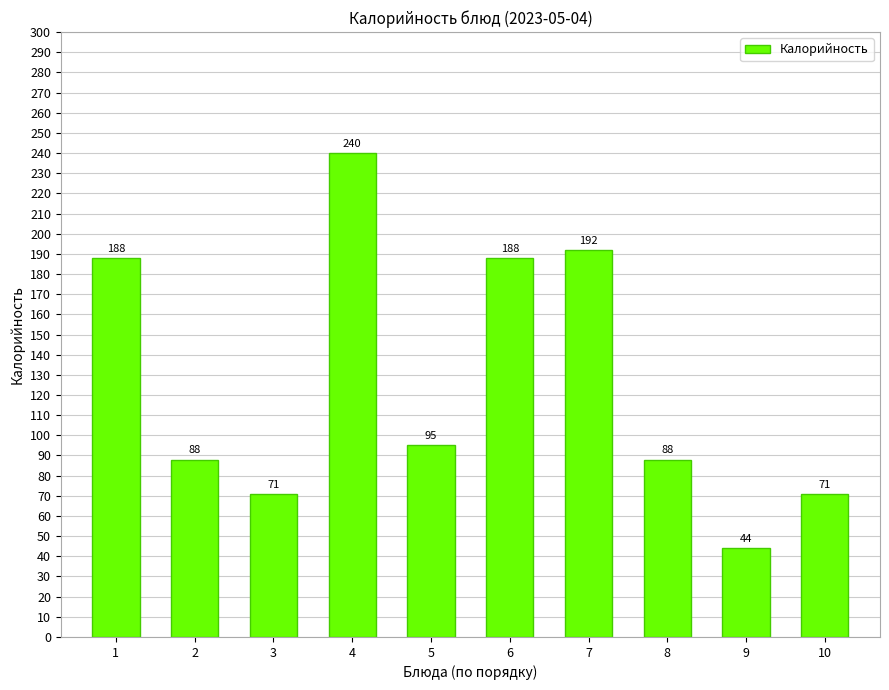

At which category does the chart reach its peak across all series?

4